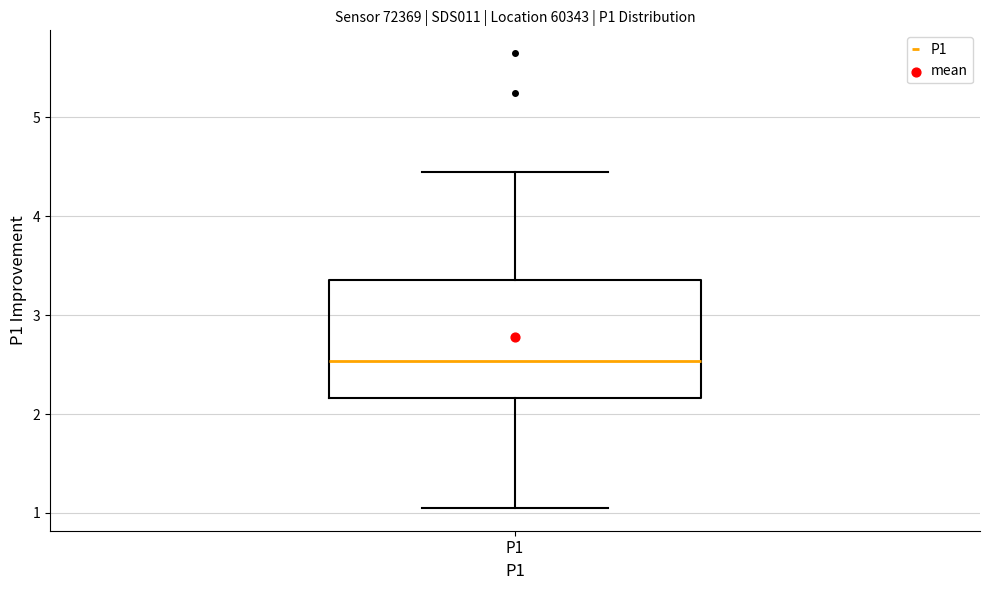

Read this box plot against the y-axis: the position of the median line, the range covered by the box, and the ends of both whiskers. The values are not printed on the chart, so give them approximately, as read against the axis.

median 2.5, box 2.2 to 3.4, whiskers 1.1 to 4.5